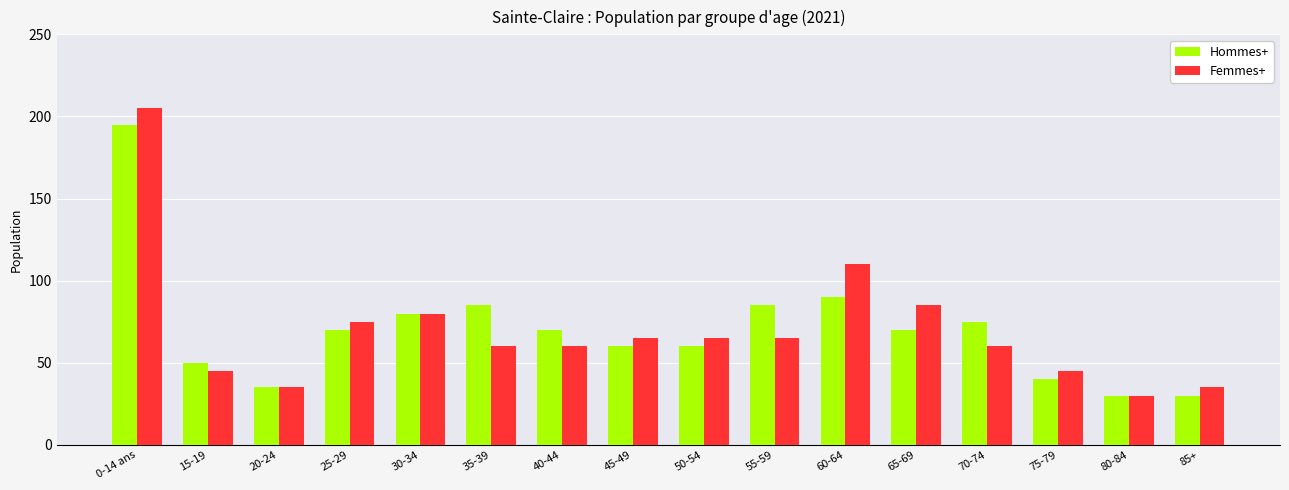

True or false: Hommes+ has a value of 76 at 0-14 ans.

False